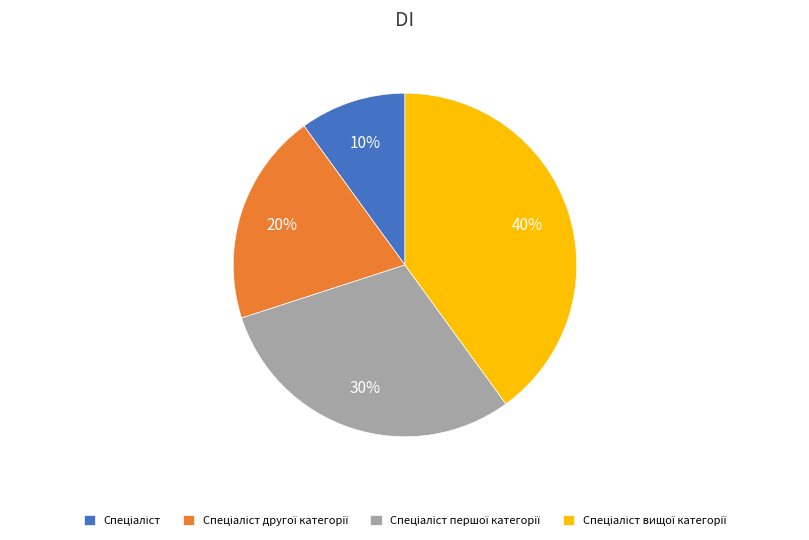

To the nearest percent, what is the difference between the largest and smallest slice percentages?

30%